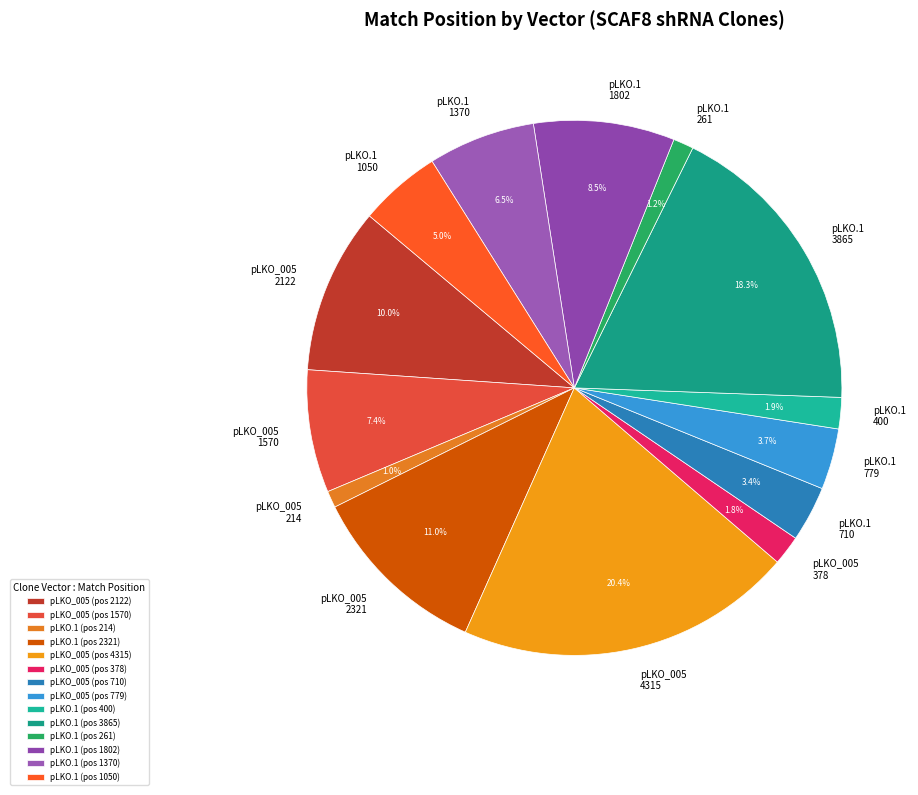

How many segments does this pie chart have?

14